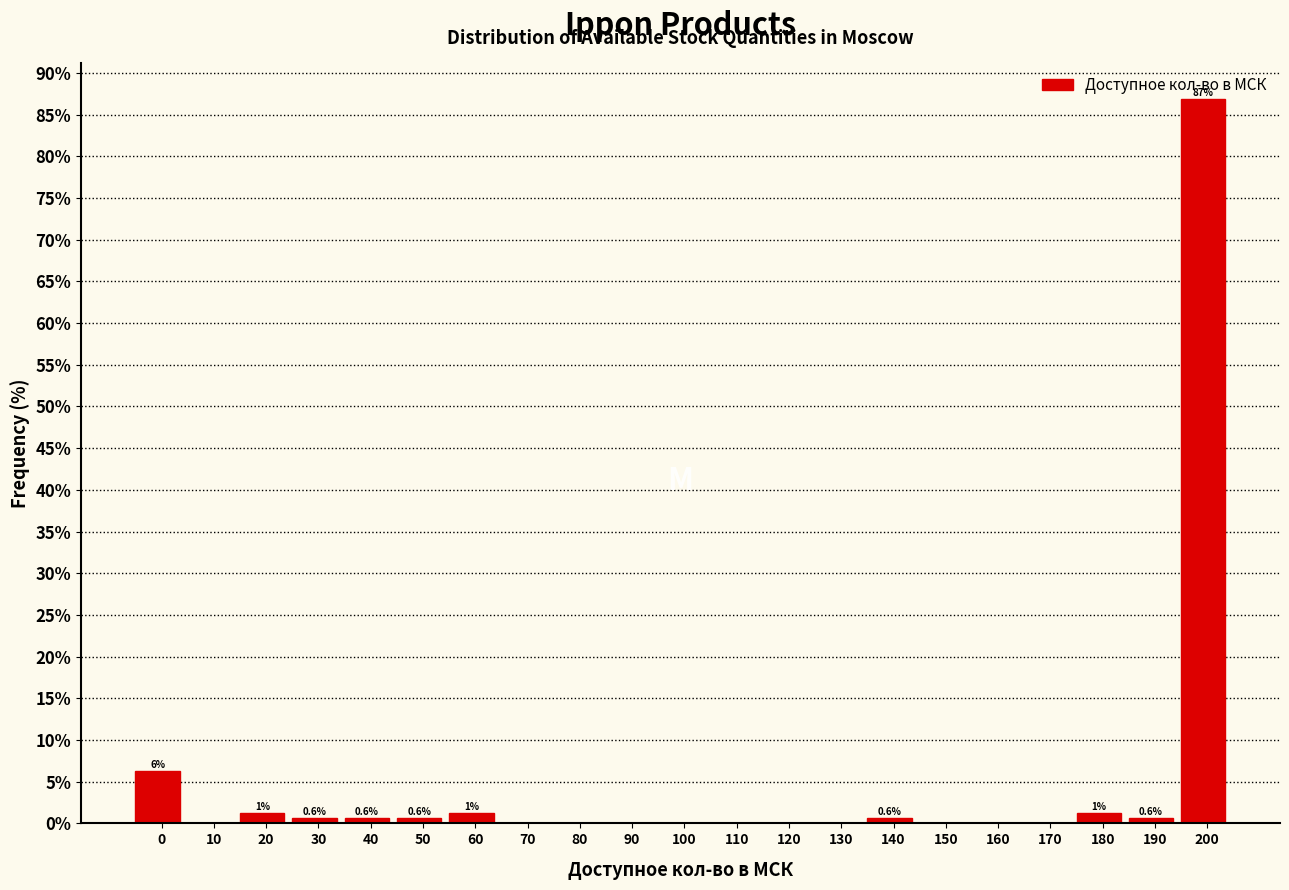

Which category has the highest value across all series?

200